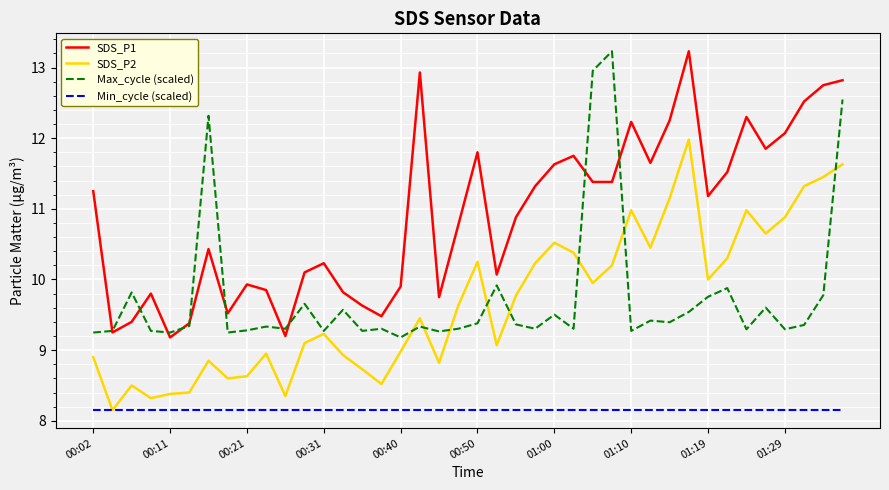

True or false: SDS_P1 and SDS_P2 intersect in this chart.

False